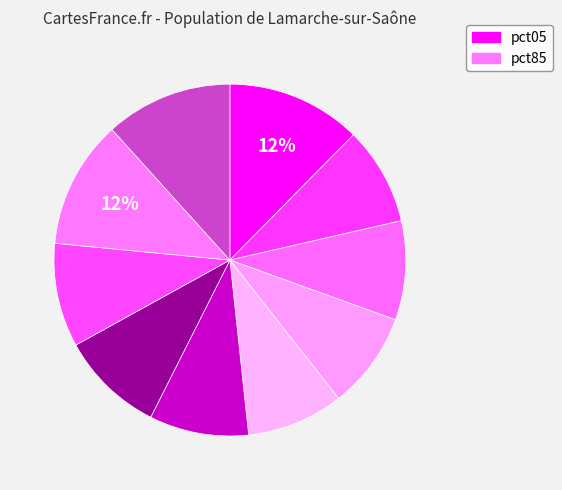

Count the number of slices in the pie.

10